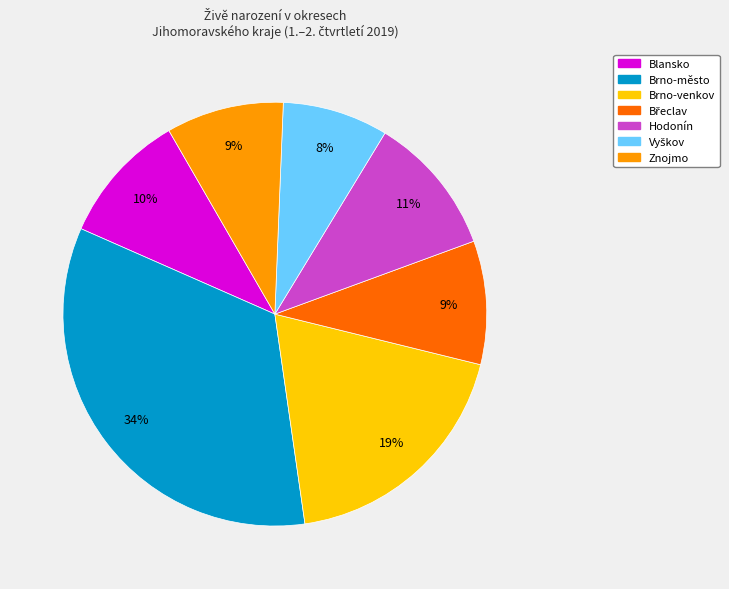

Is it true that Brno-město is 34% of the pie?

True